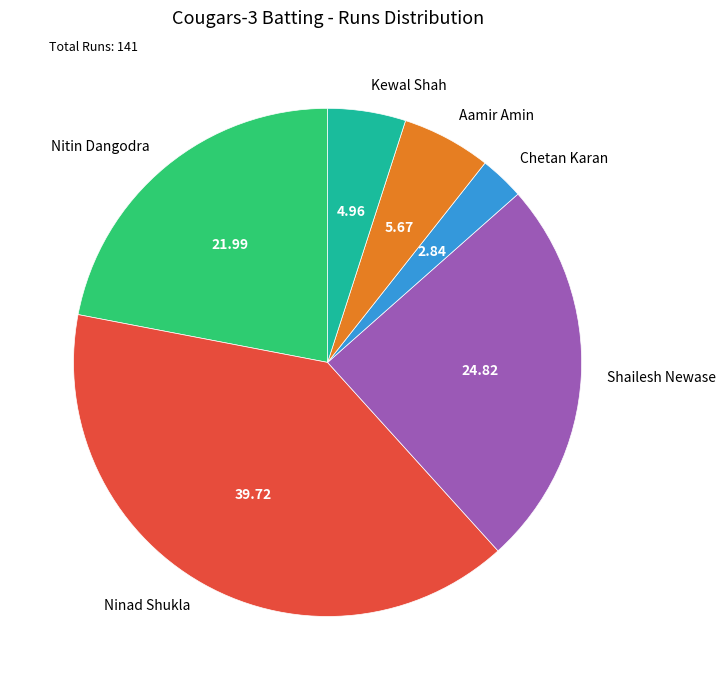

The Aamir Amin slice represents 6% of the pie. True or false?

True